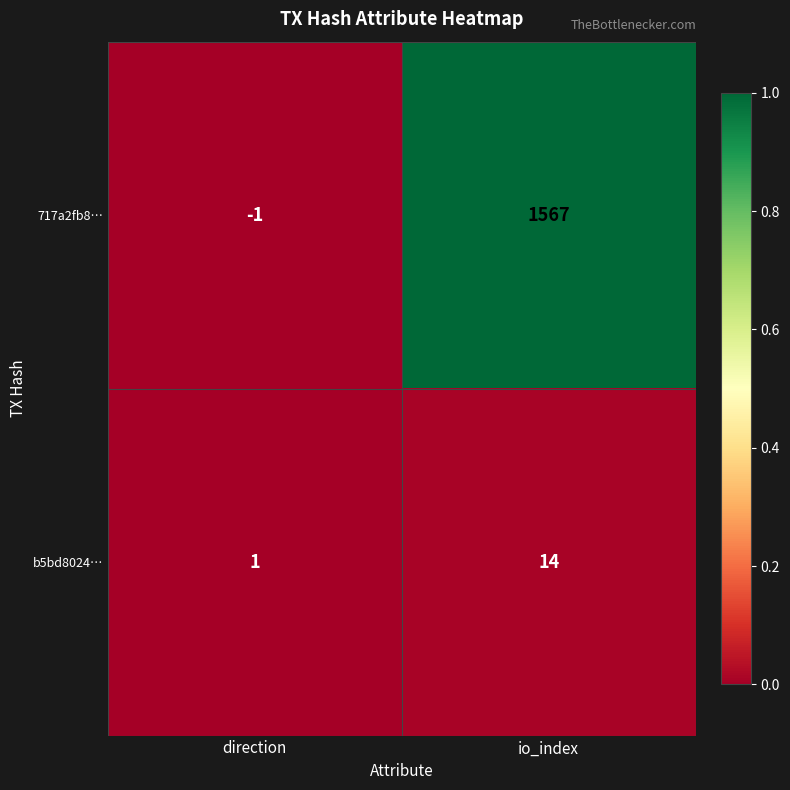

At which category is the sum across all series the highest?

io_index